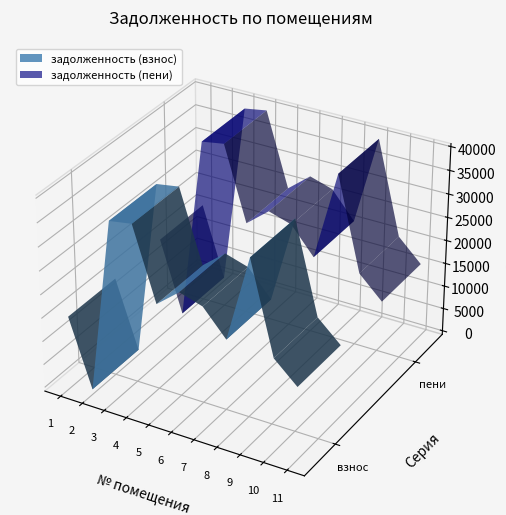

Reading left to right, transcribe all the data shown in this chart.

задолженность (взнос): 14597.3	293.1	37387.9	38141.3	23055.9	26934.2	25447.0	20064.2	38193.3	19177.4	14749.0
задолженность (пени): 15201.8	0.0	38936.2	39720.8	24163.5	28049.6	26562.4	20943.6	39794.3	20232.4	15599.2